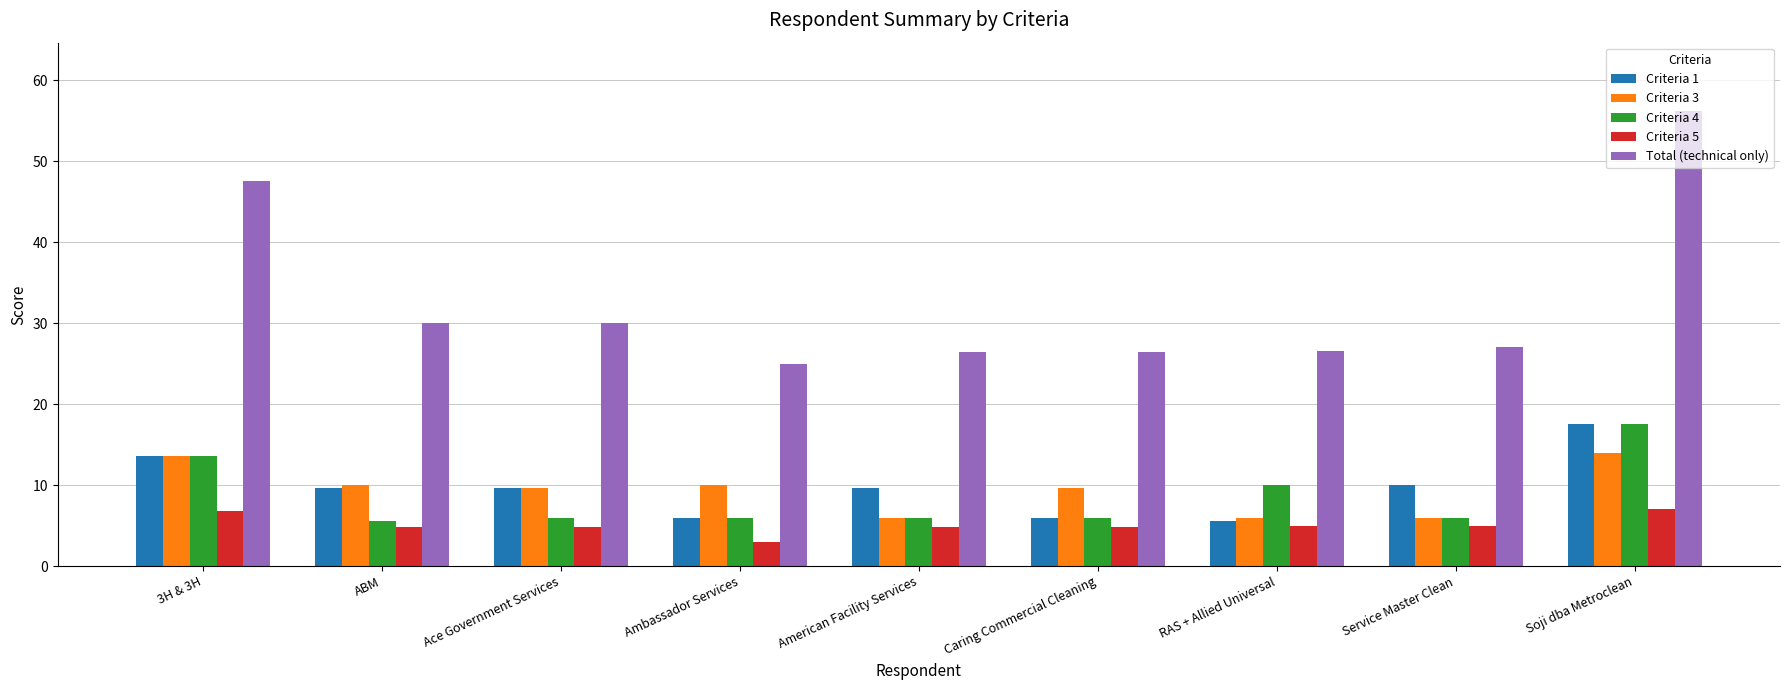

How many bars are there in each group?

5